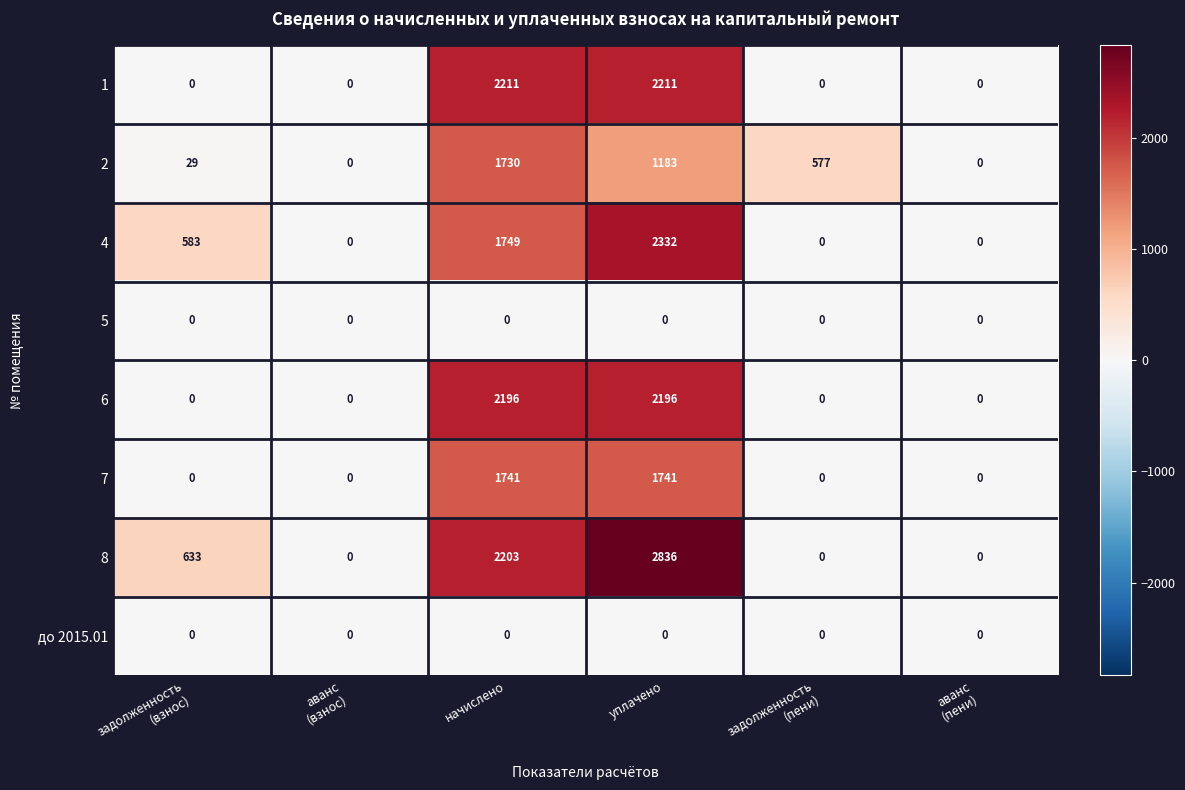

How many 4 values are between 0 and 1749?

5